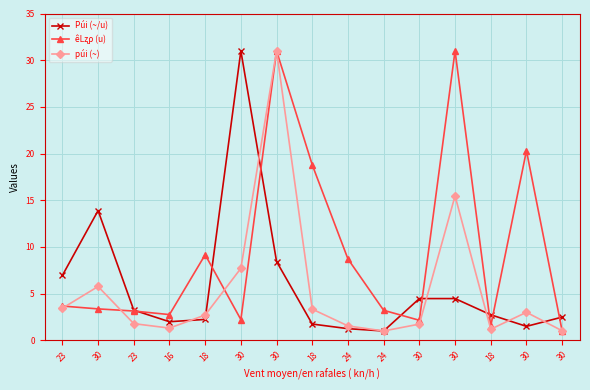

Does the chart have visible grid lines?

Yes